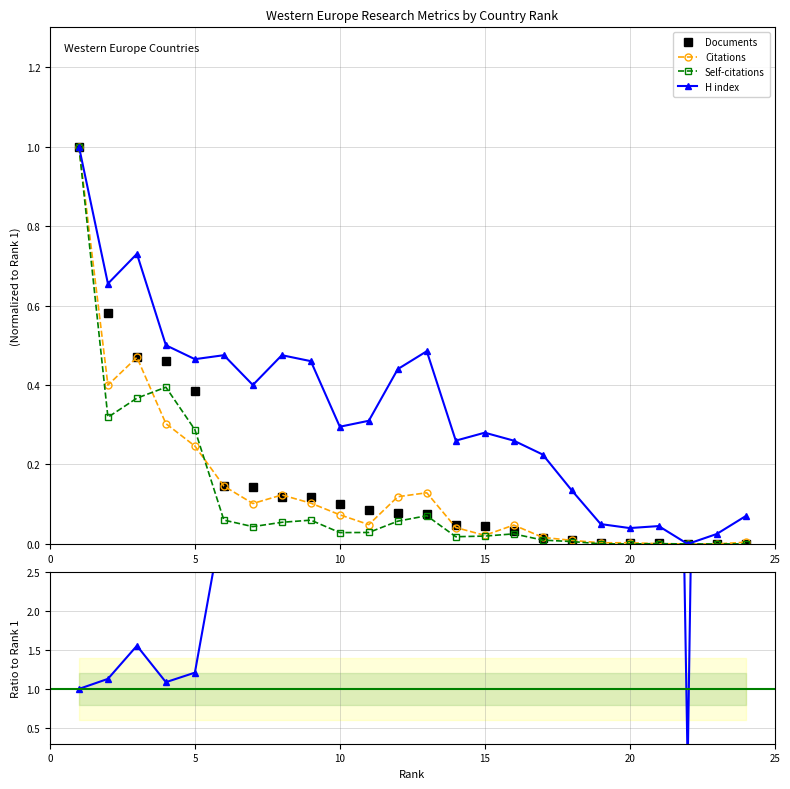

The value of Documents at 5 is 0.2. True or false?

False